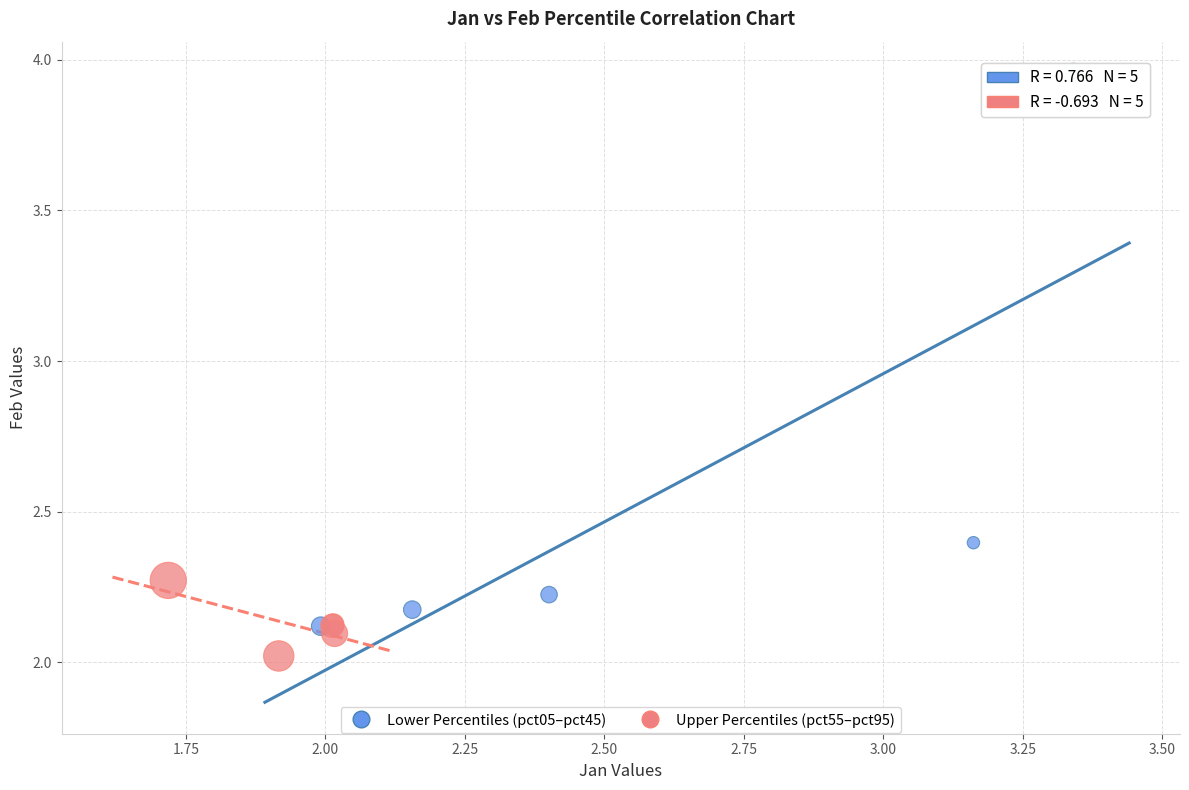

What are all the series names shown in the legend?

Lower Percentiles (pct05–pct45), Upper Percentiles (pct55–pct95)